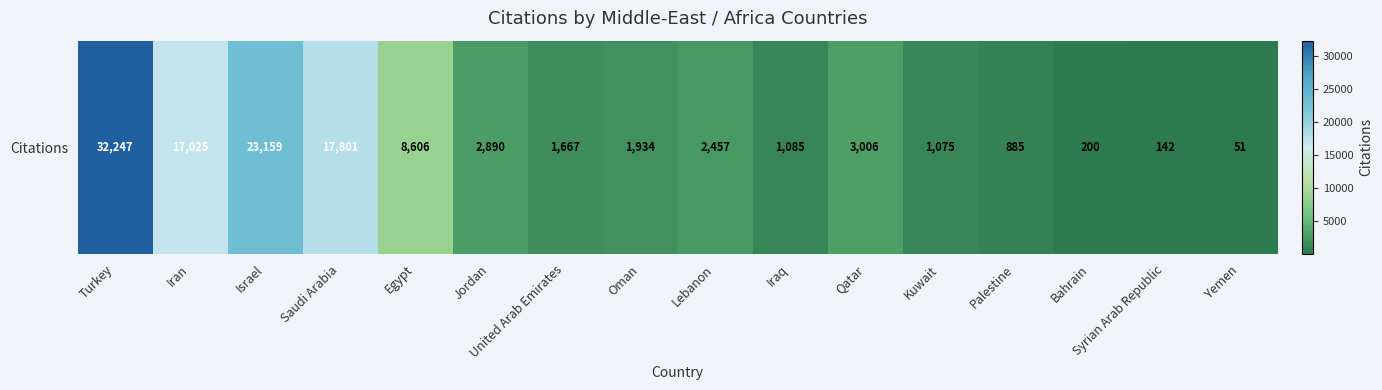

Is it true that the value at Iraq is 1085?

True